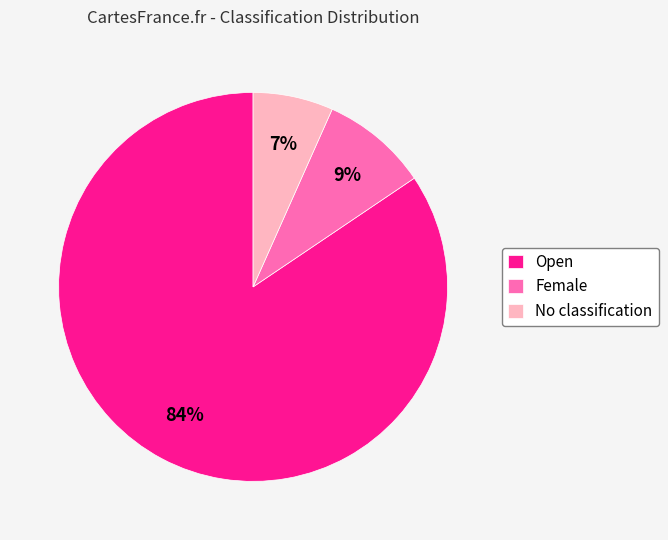

Do Female and Open together represent more than half of the pie?

Yes